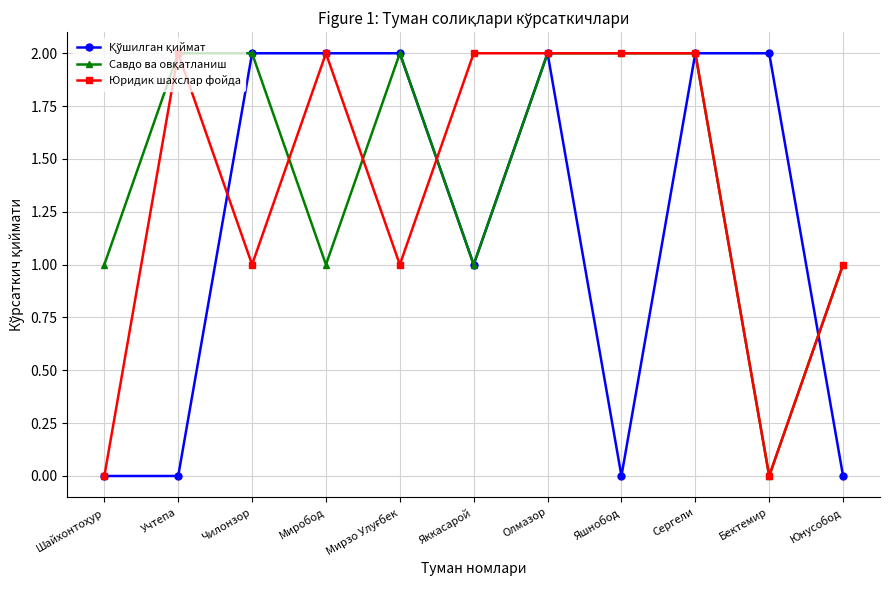

How many lines are shown in the chart?

3